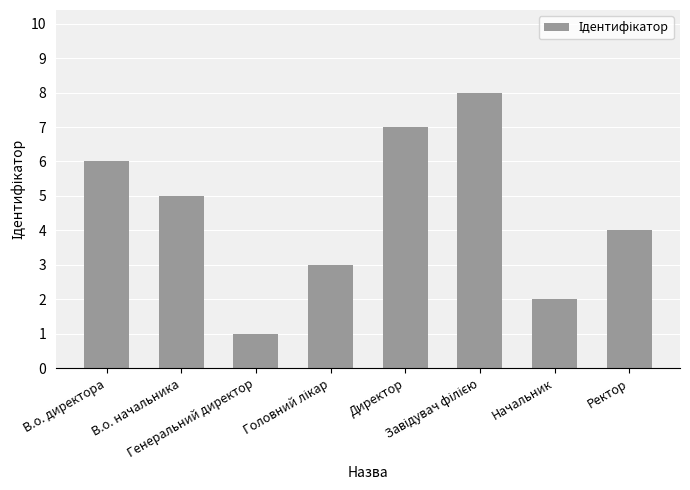

What is the greatest value displayed?

8